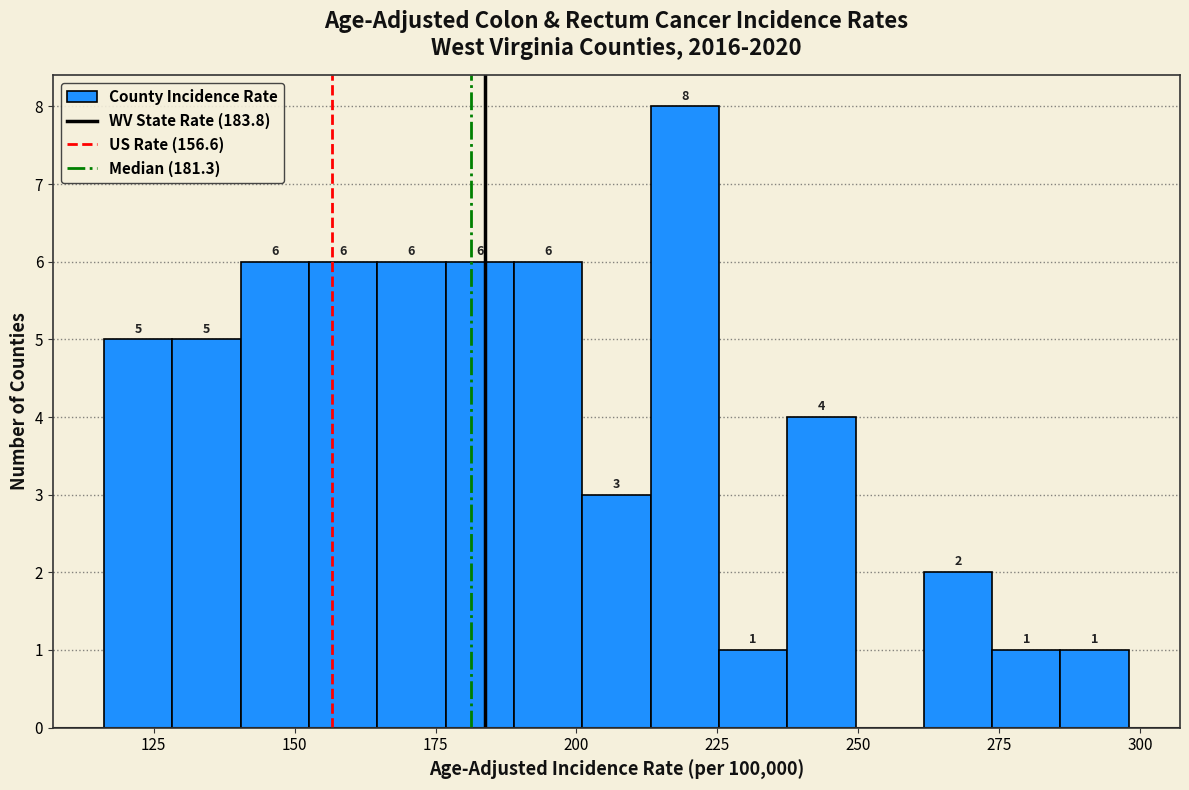

Read against the x-axis, roughly where is the centre of the tallest bar?

220